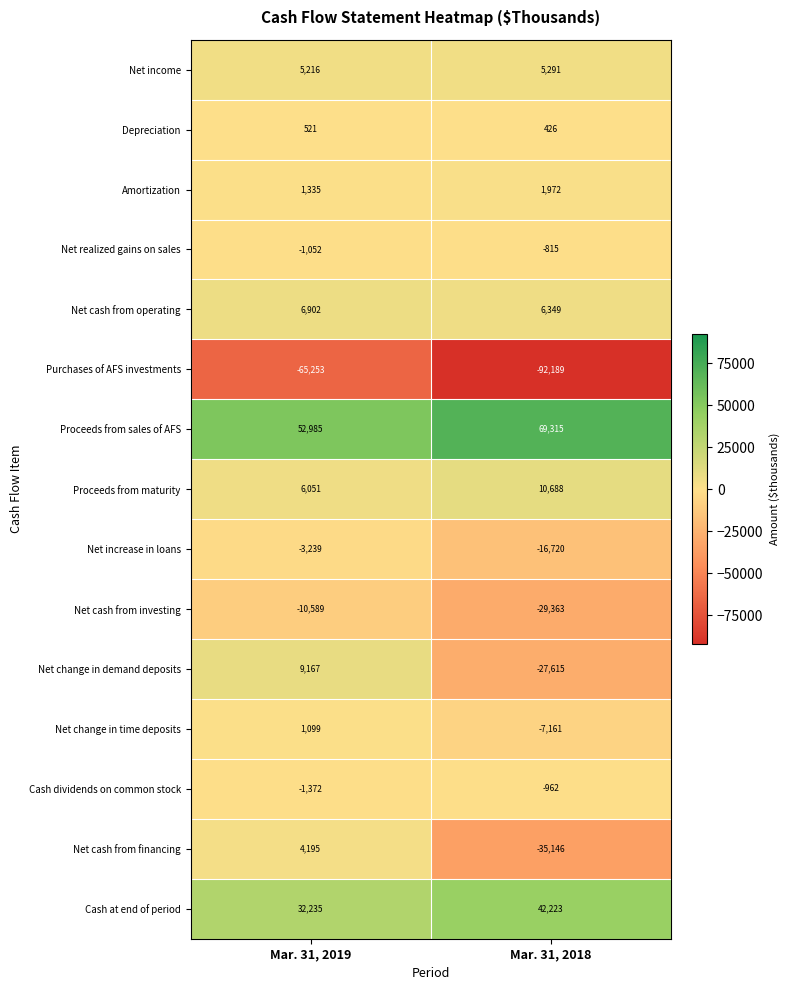

At which category does the chart reach its minimum across all series?

Mar. 31, 2018